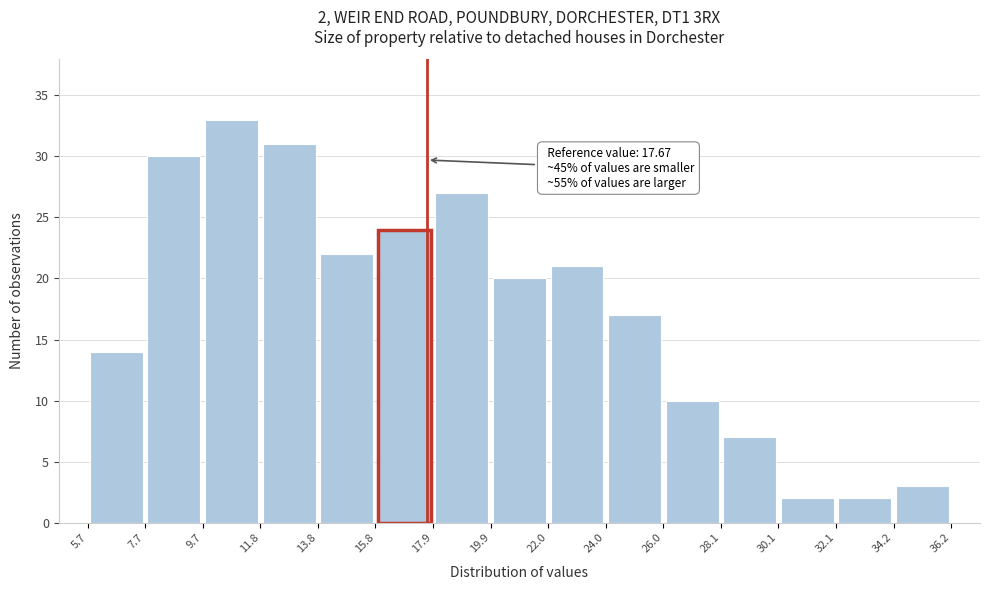

Which range on the x-axis has the tallest bar?

9.7 to 11.8